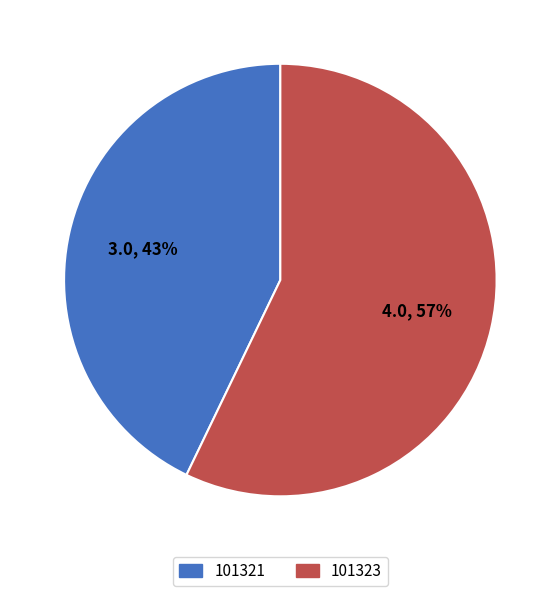

Between 101321 and 101323, which is larger?

101323